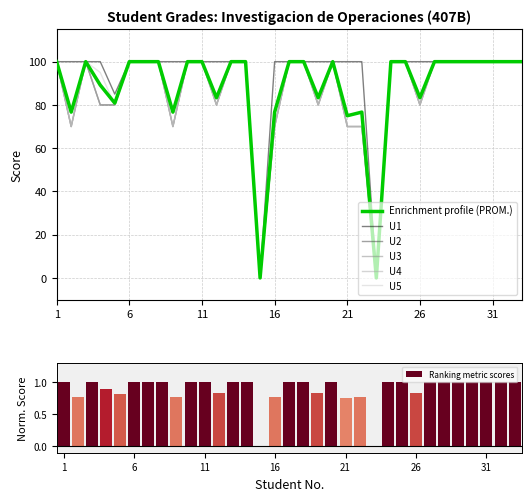

At 31, list the series in order from largest to smallest.

Enrichment profile (PROM.), U1, U2, U3, U4, U5